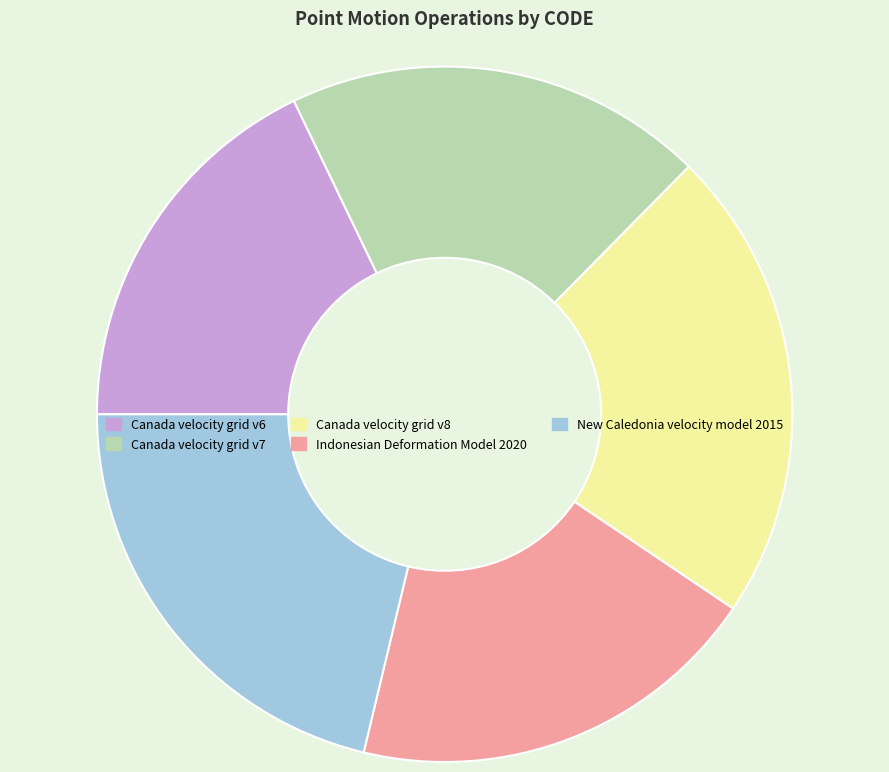

What is the ratio of the value at Canada velocity grid v7 to the value at Canada velocity grid v8?

0.9